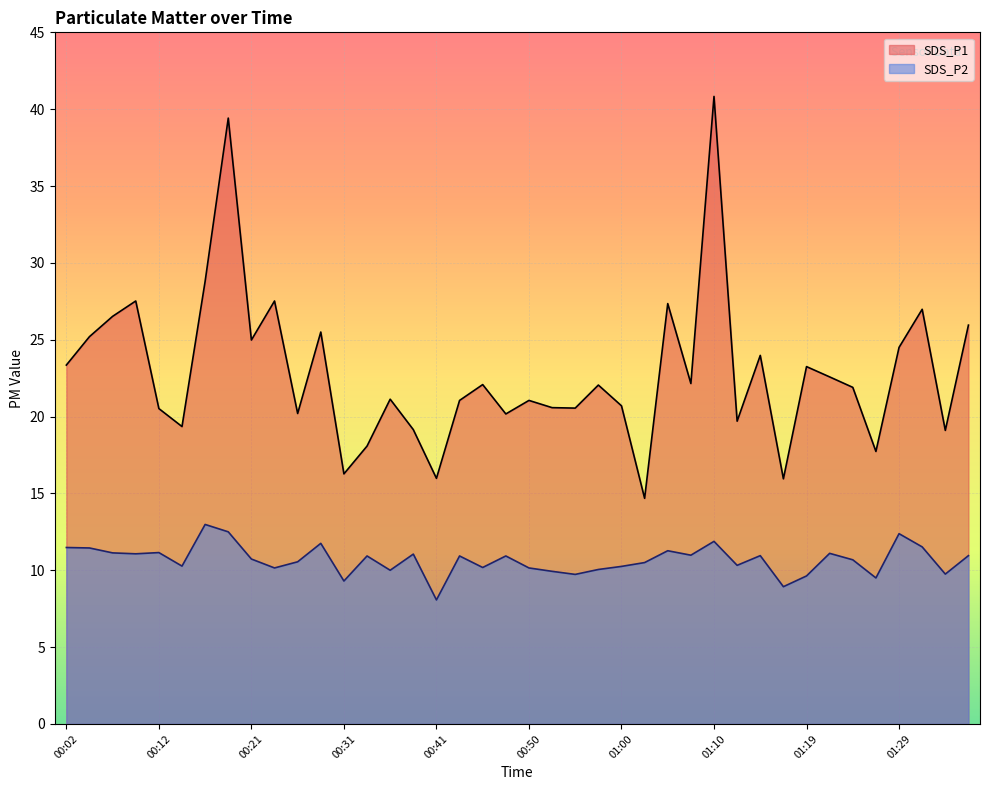

Which series has the largest total across all categories?

SDS_P1